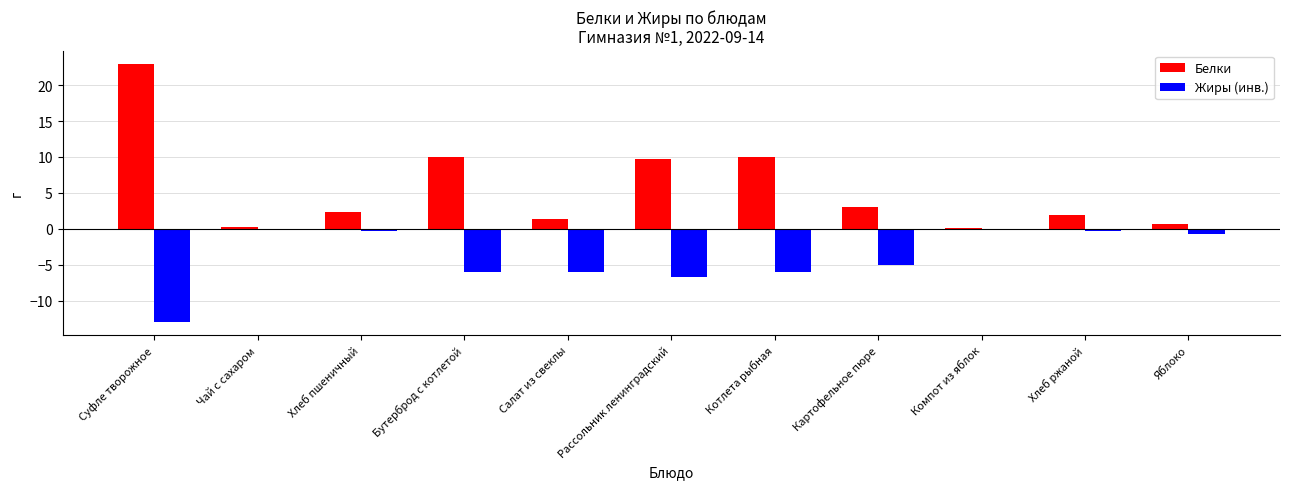

Is it true that Белки equals 23.0 at Суфле творожное?

True